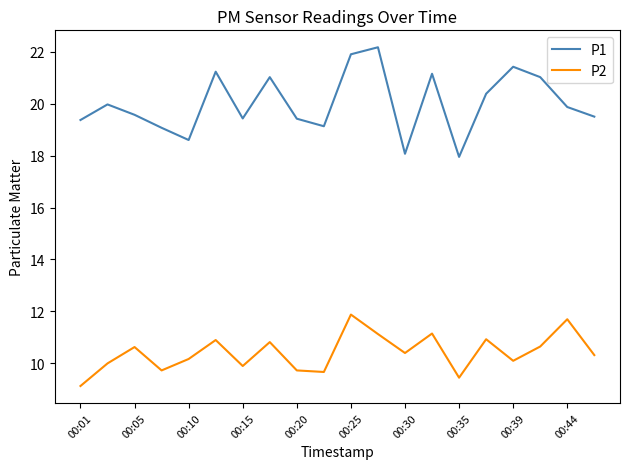

Which series has the largest range (max minus min)?

P1